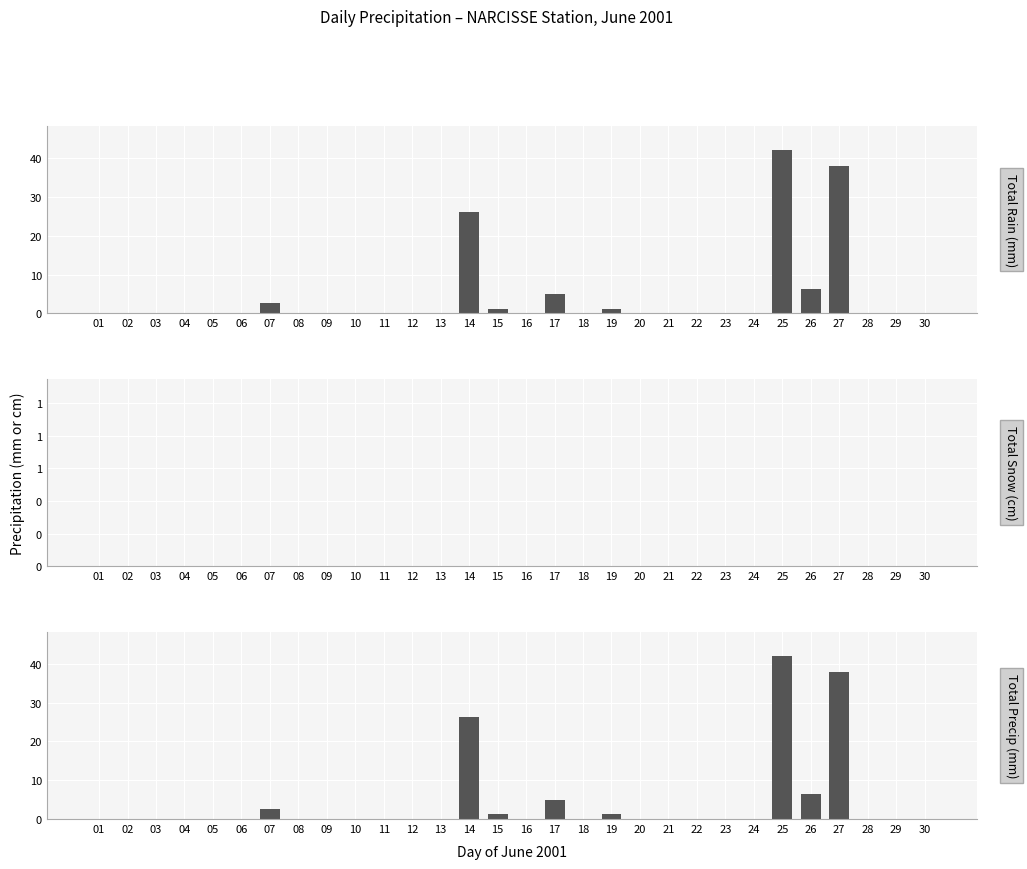

How many groups of bars are there?

30